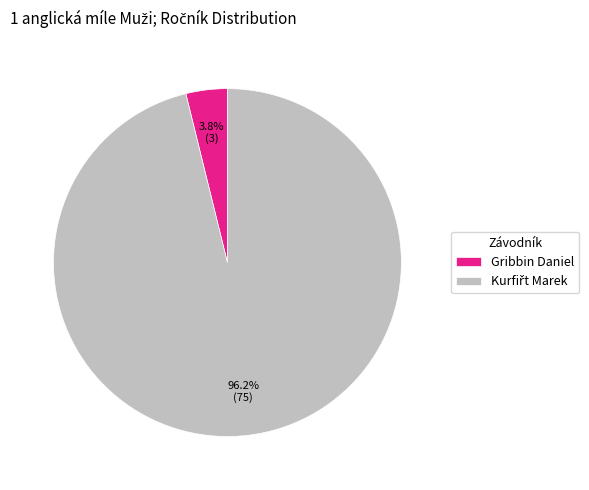

How much of the chart is everything except Gribbin Daniel?

96.2%